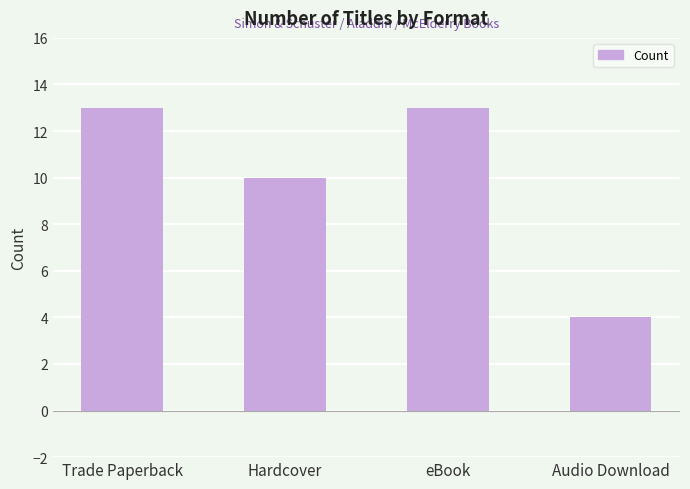

What is the greatest value displayed?

13